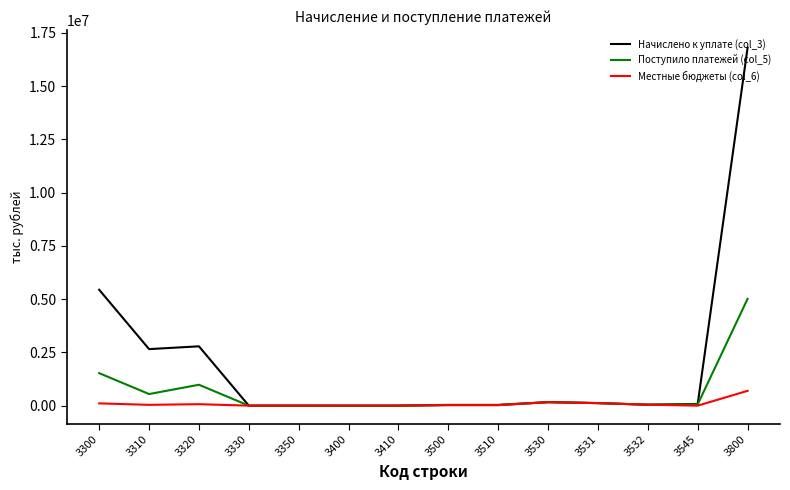

The value of Начислено к уплате (col_3) at 3800 is 28761947. True or false?

False